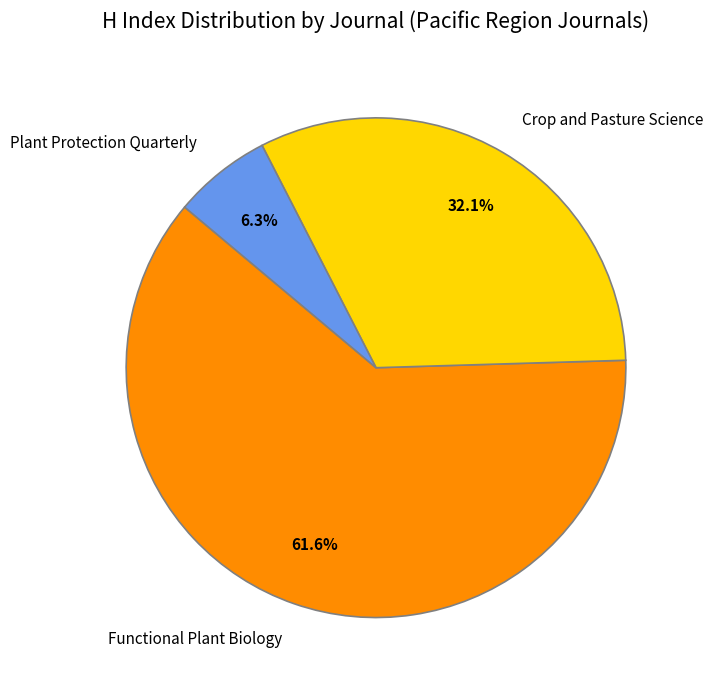

Count the number of slices in the pie.

3